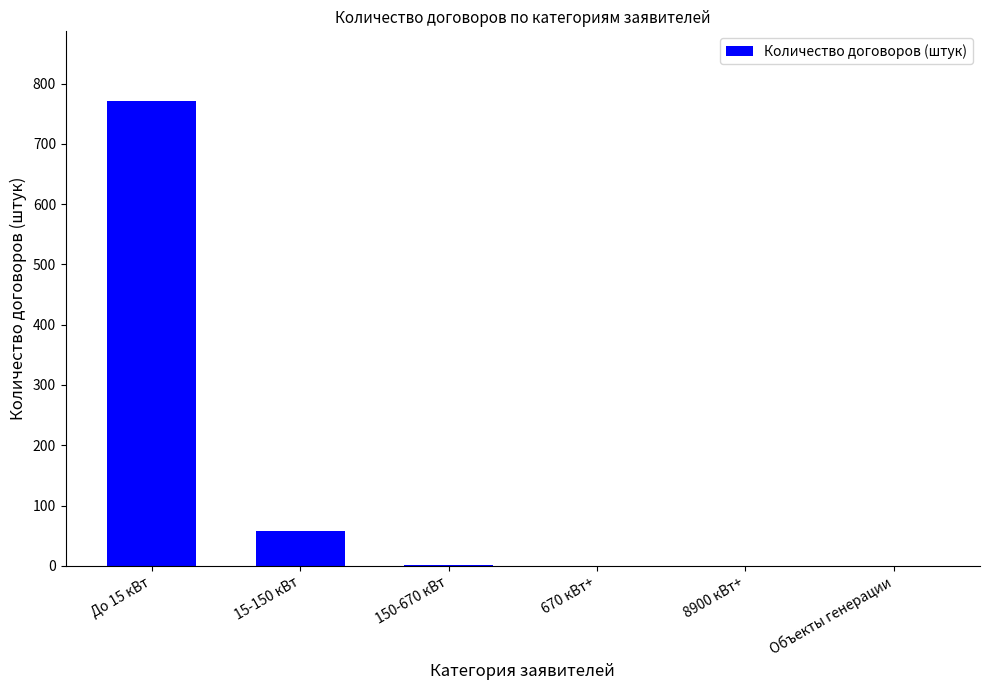

What is the greatest value displayed?

771